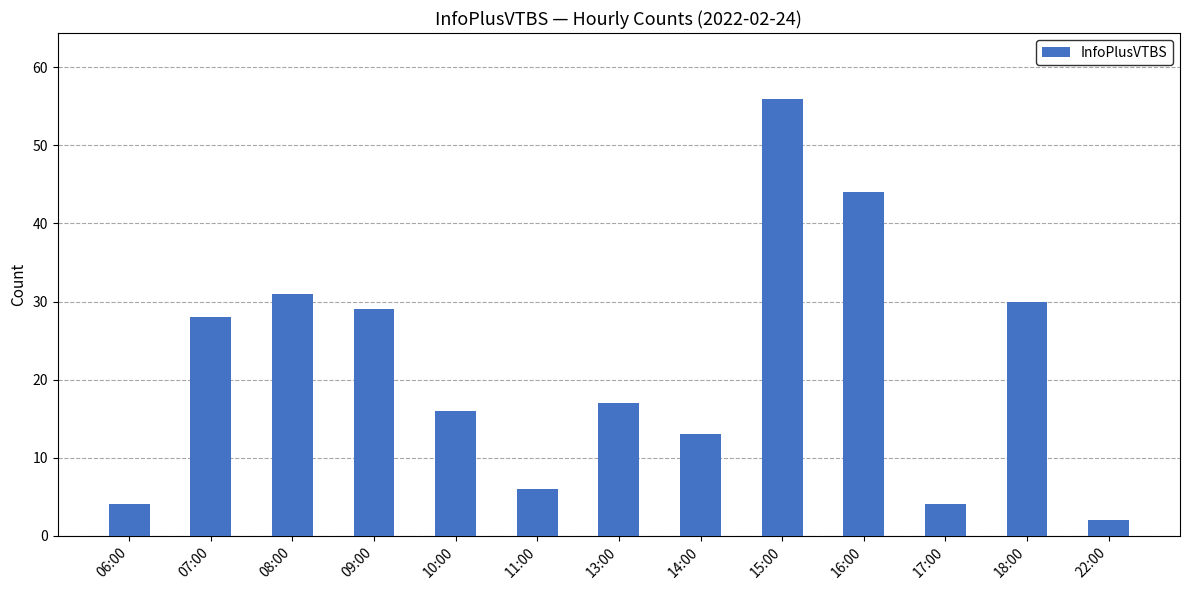

True or false: the data shows 13 at 14:00.

True